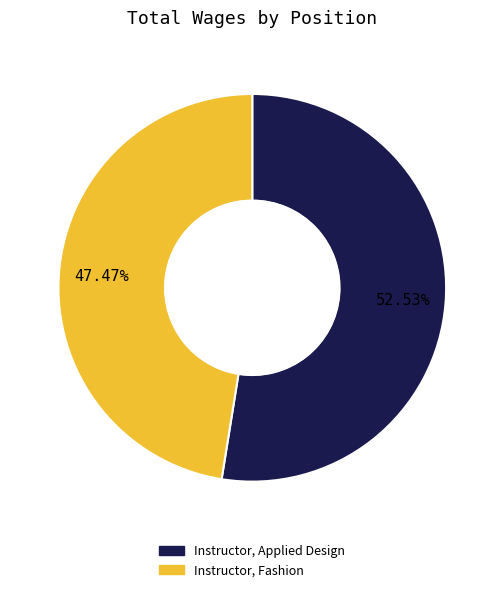

Which slice is the smallest?

Instructor, Fashion